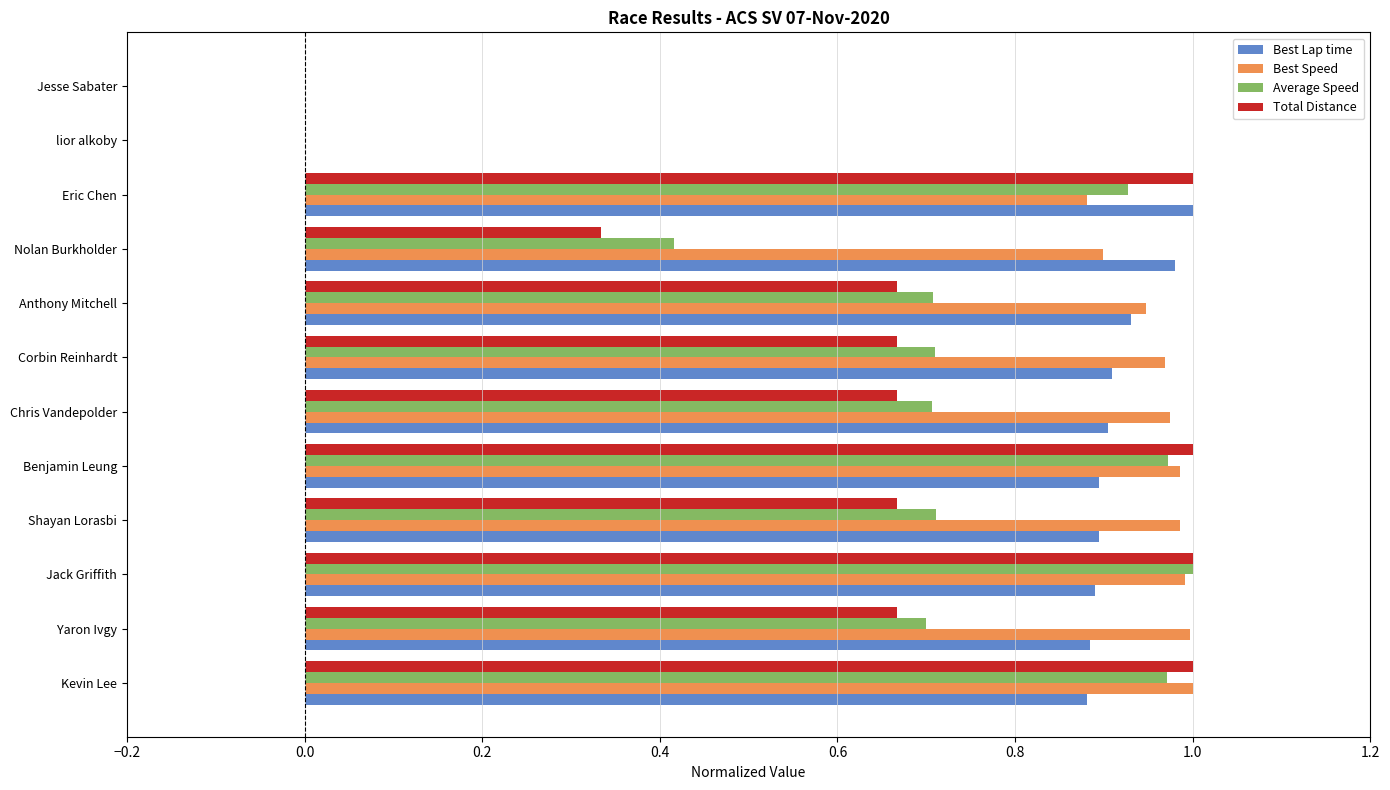

What is the total value across all series at Chris Vandepolder?

3.3